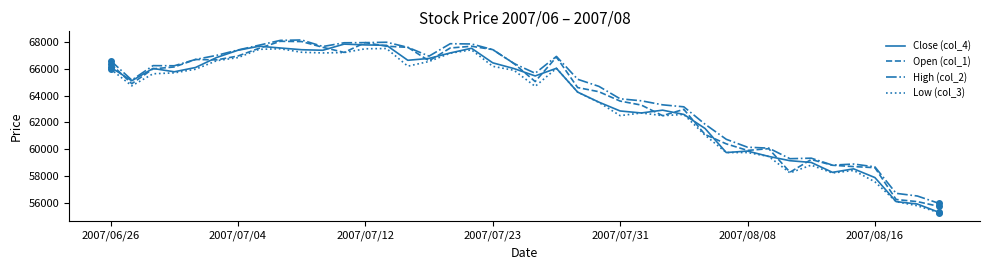

What is the greatest value displayed?

68170